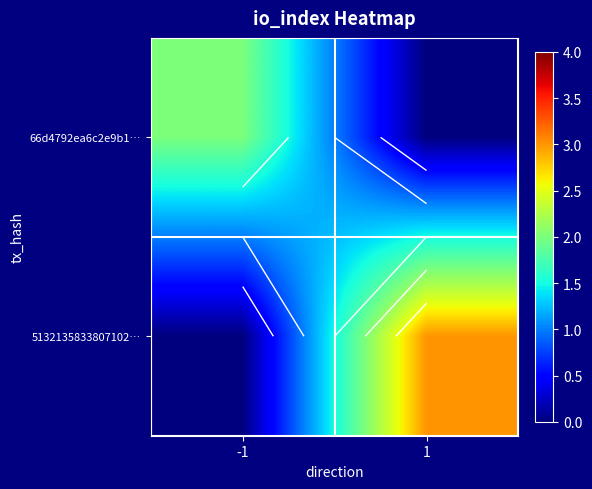

Rank the series at -1 from highest to lowest value.

66d4792ea6c2e9b1…, 5132135833807102…